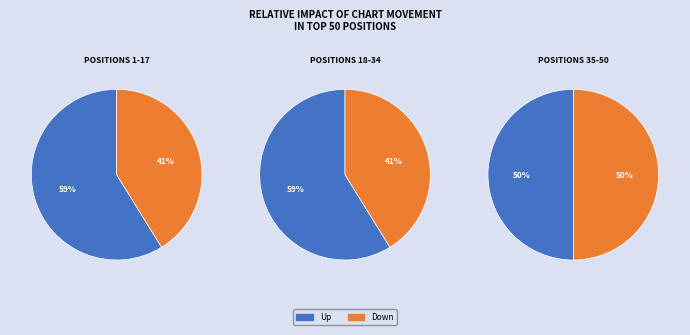

Is it true that up is 48% of the pie?

False